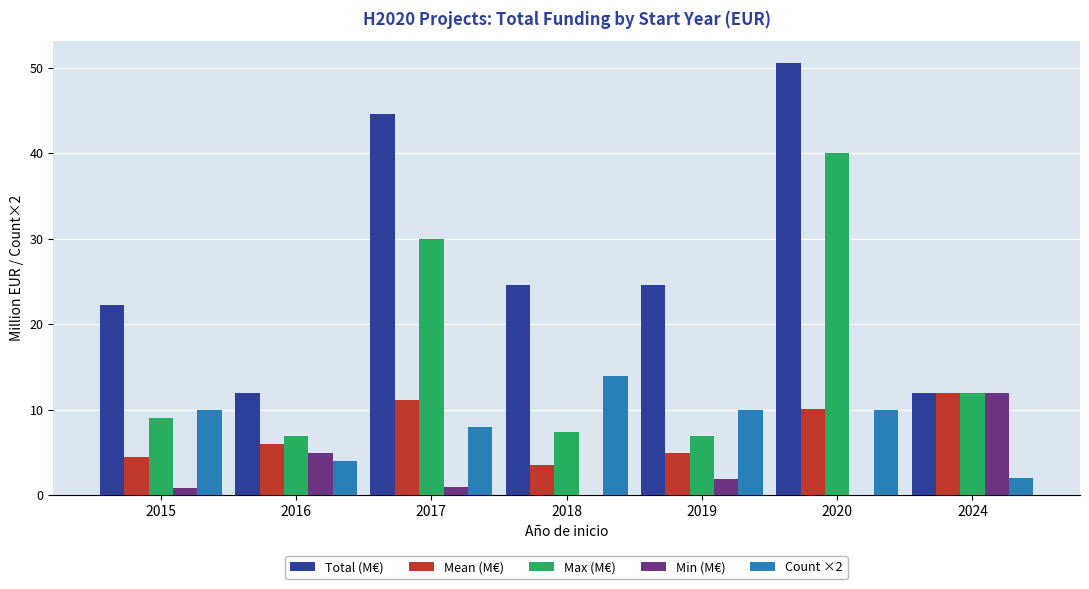

At which label does Total (M€) first exceed 24?

2017